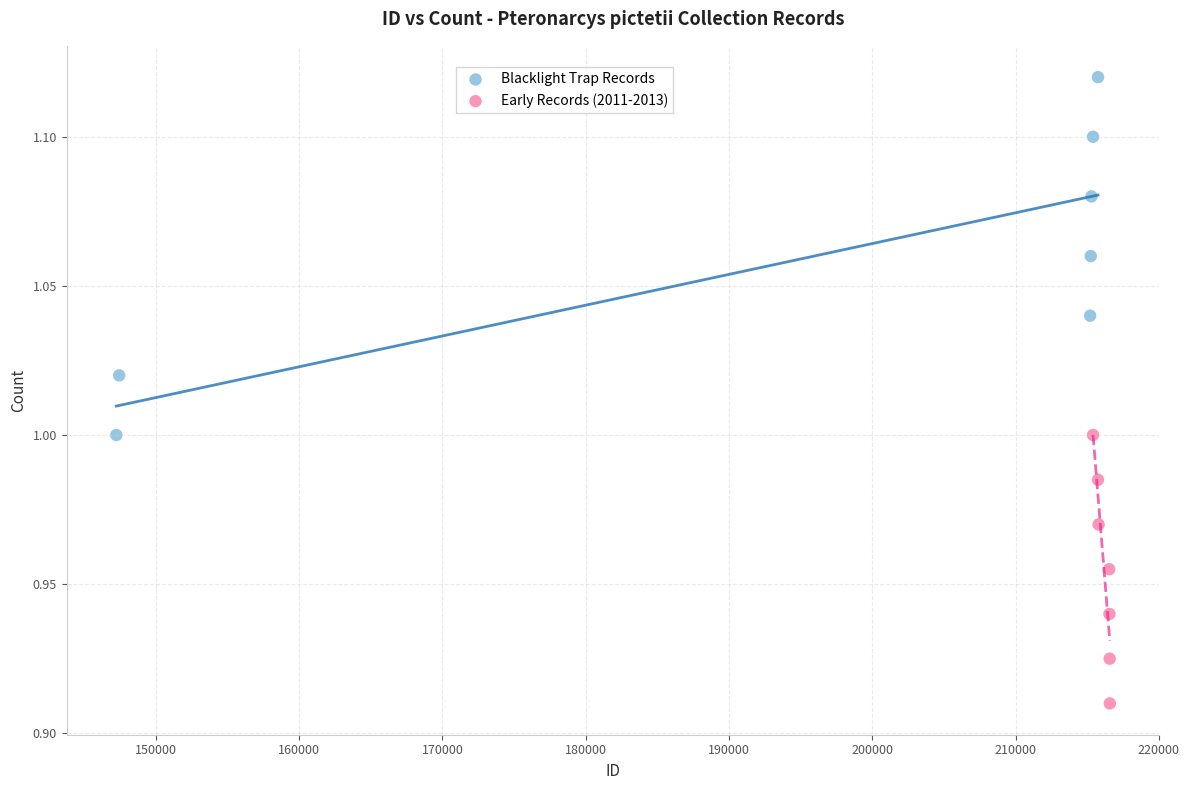

Which series has the largest Y range (max minus min)?

Blacklight Trap Records